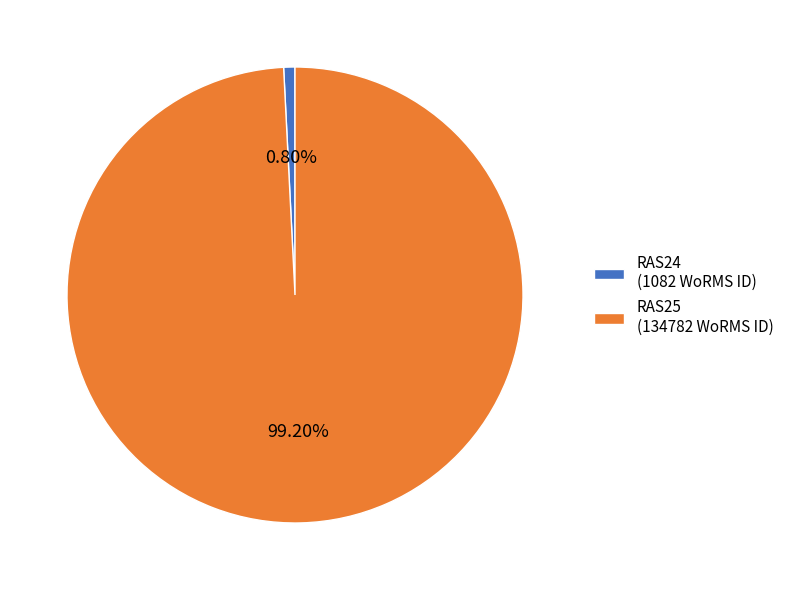

To the nearest percent, what percentage of the pie is RAS25?

99%